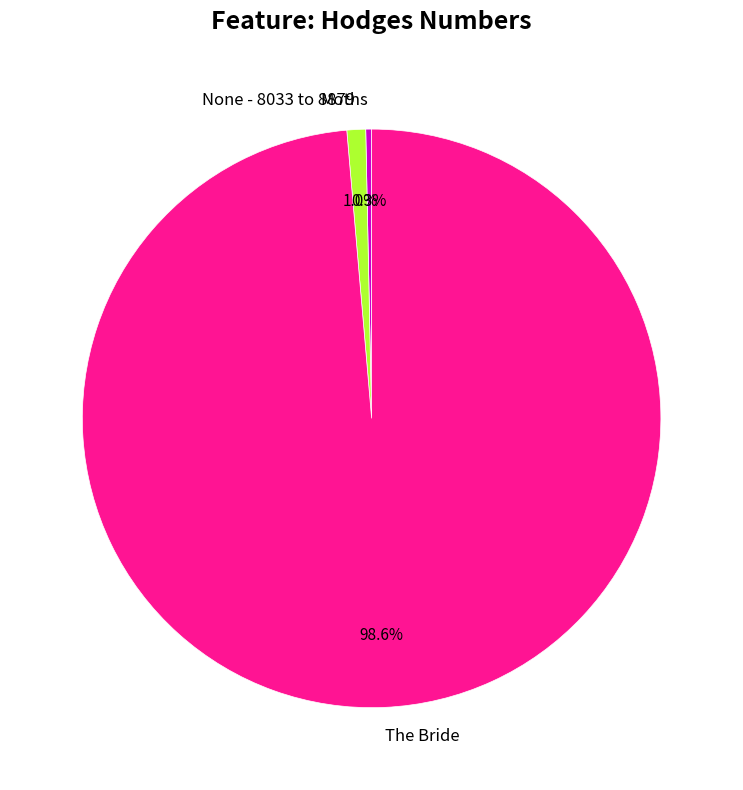

How many segments does this pie chart have?

3